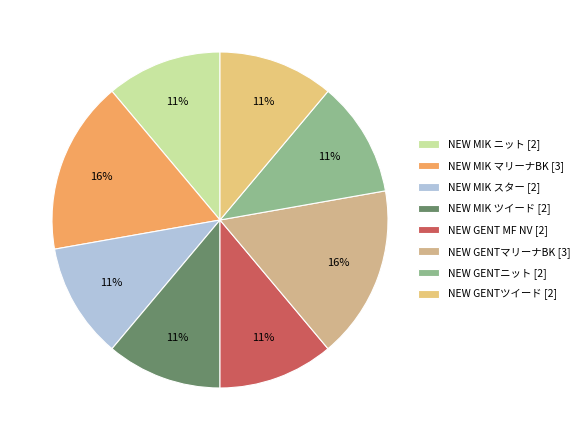

Which category has the biggest portion of the pie?

NEW MIK マリーナBK [3]